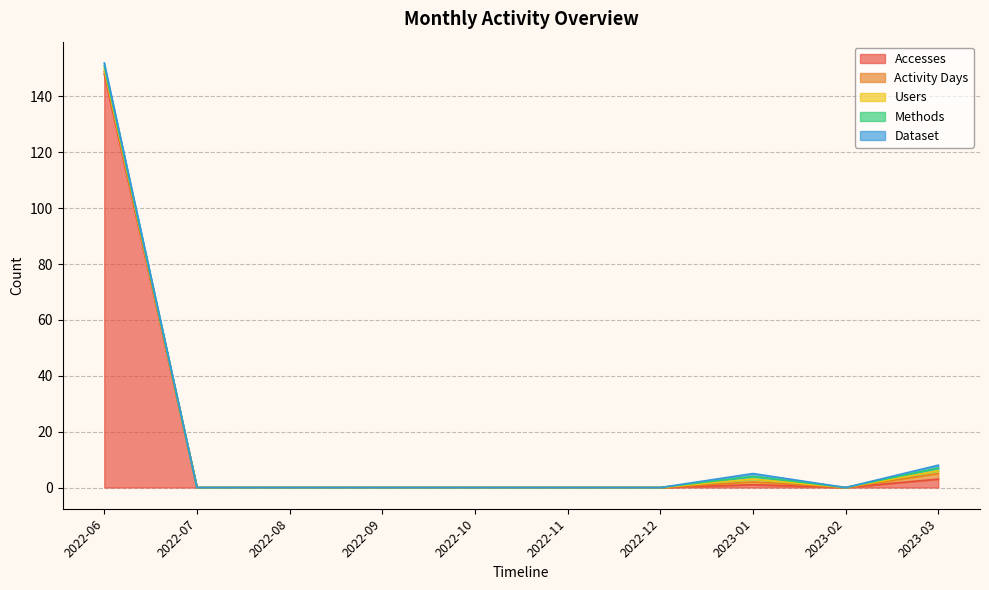

At which label is Methods closest to 0?

2022-07